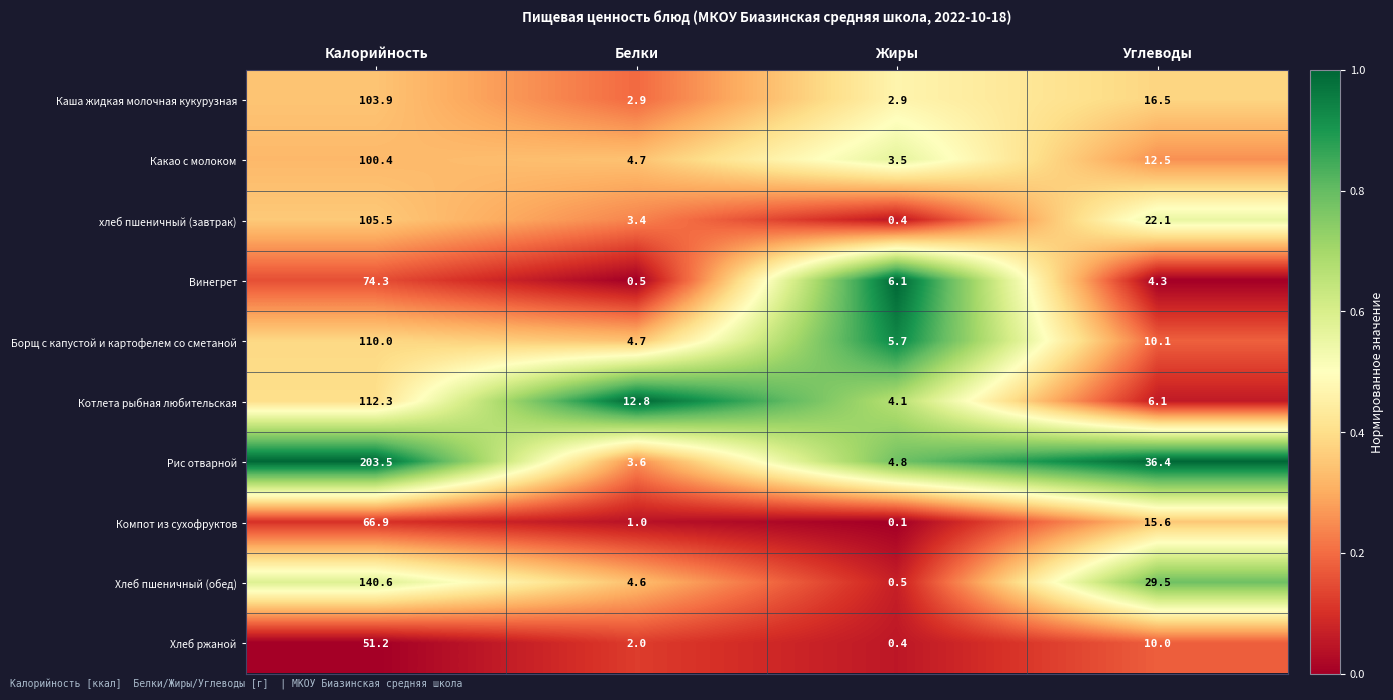

What is the difference between the second highest and second lowest values in the Котлета рыбная любительская series?

6.7